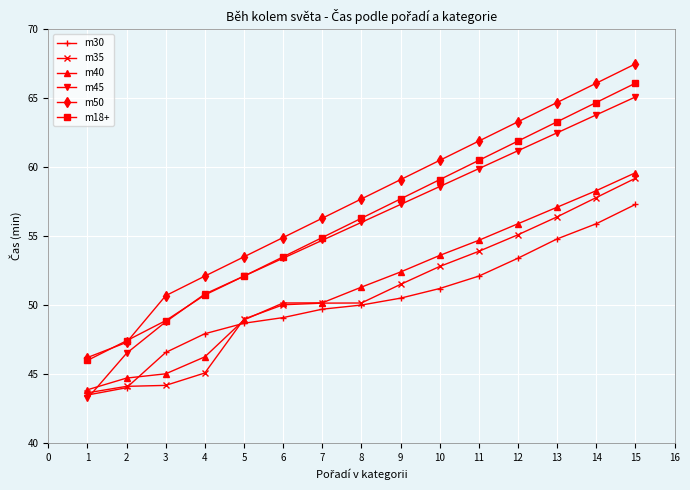

Which series has the largest total across all categories?

m50